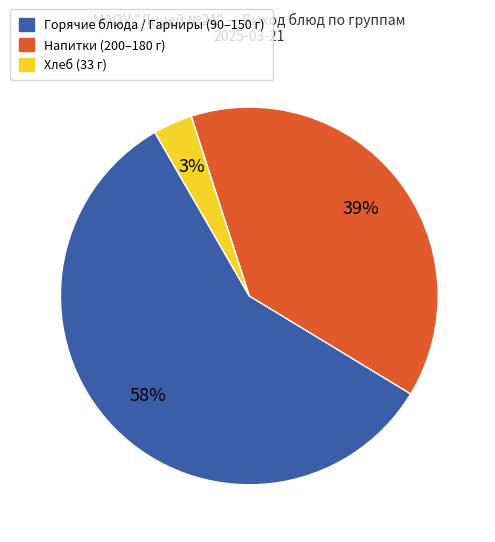

How many segments does this pie chart have?

3